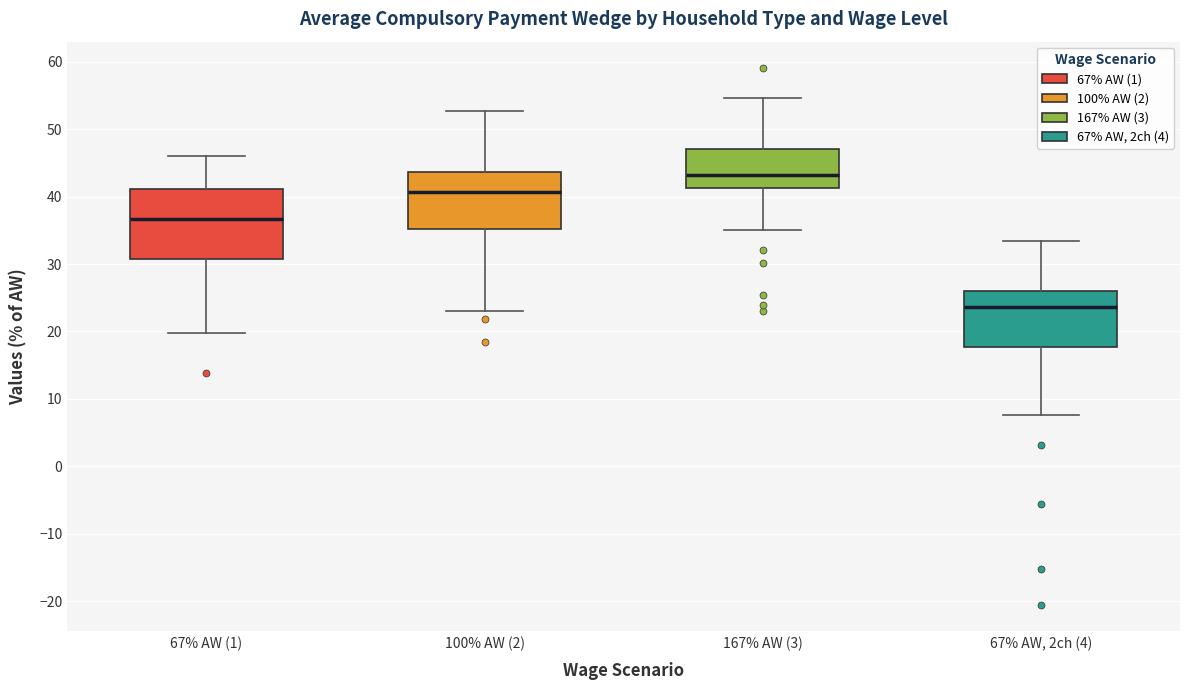

Comparing the boxes themselves (not the whiskers), which one is the tallest?

67% AW (1)